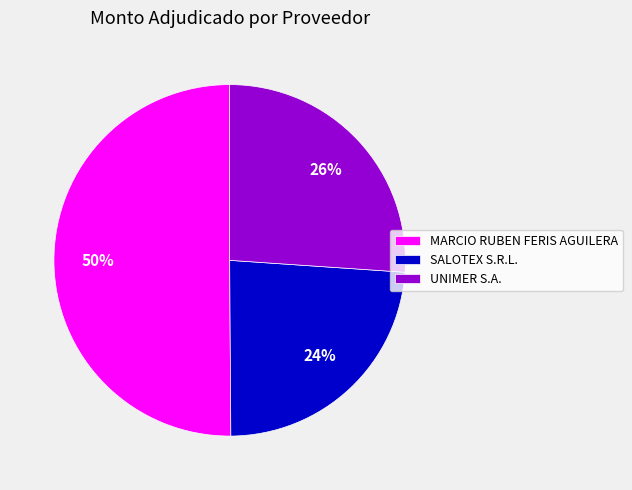

Which slice is the smallest?

SALOTEX S.R.L.